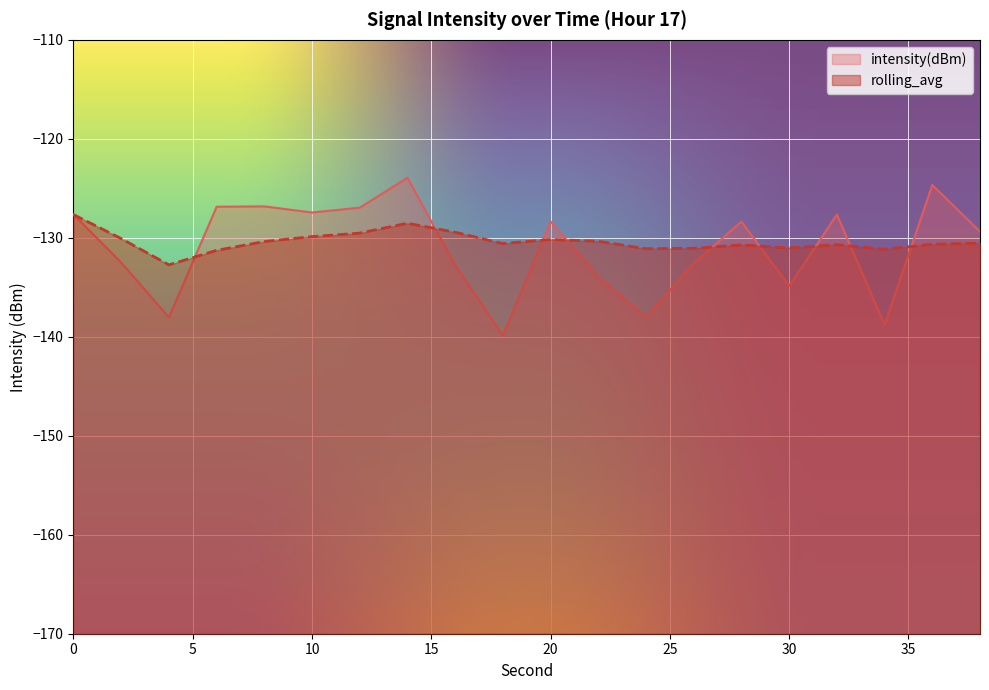

What is the maximum value for rolling_avg?

-127.7